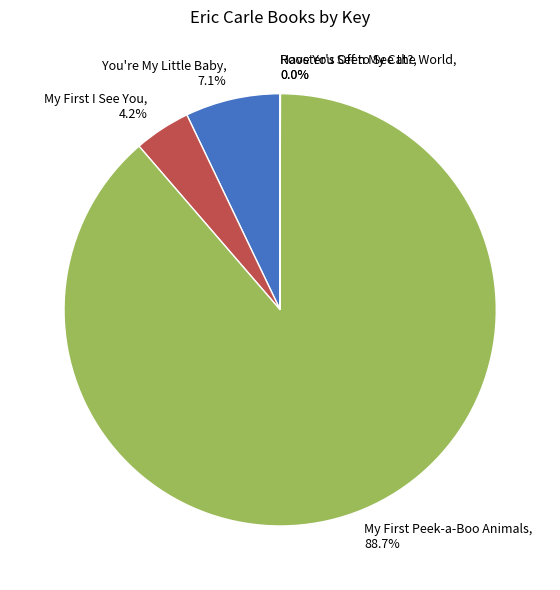

What is the largest slice in the pie chart?

My First Peek-a-Boo Animals